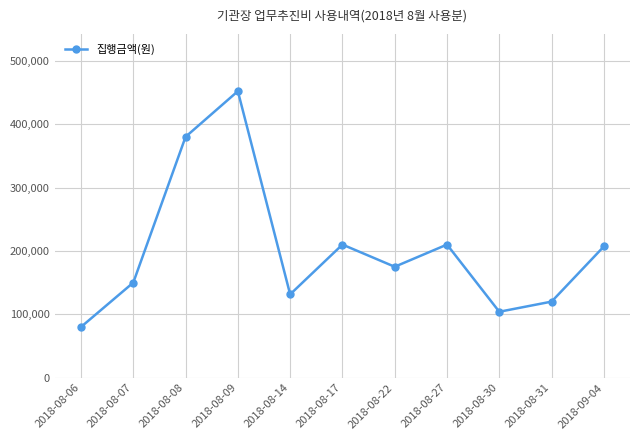

Between 2018-09-04 and 2018-08-22, which is larger?

2018-09-04